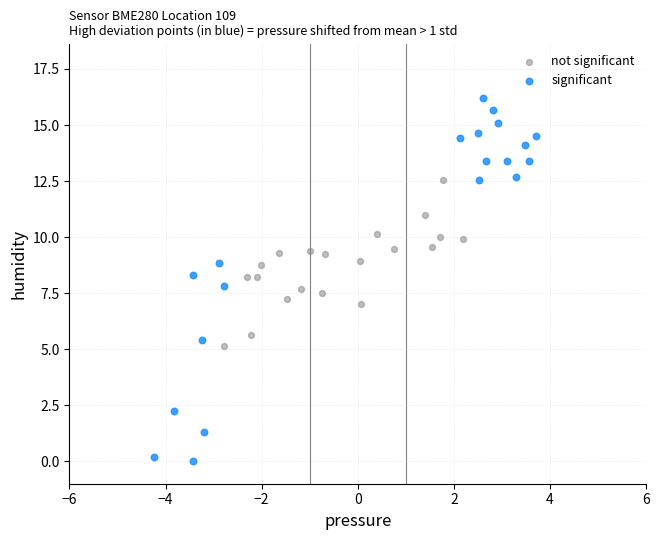

Which series contains the highest Y value?

significant